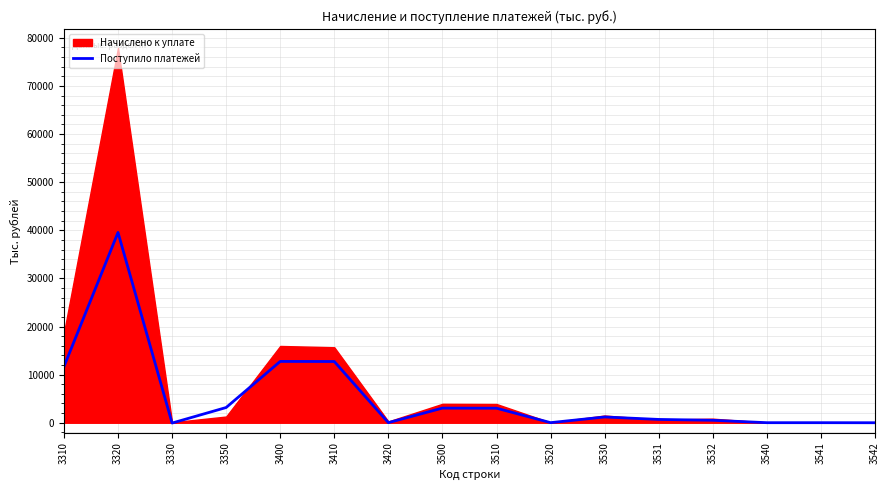

How many values are above zero?

14